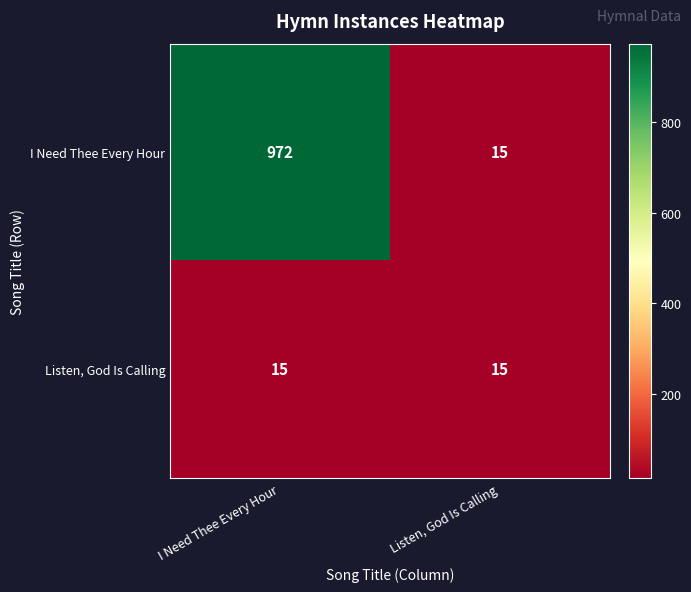

Which series changed the most between I Need Thee Every Hour and Listen, God Is Calling?

I Need Thee Every Hour